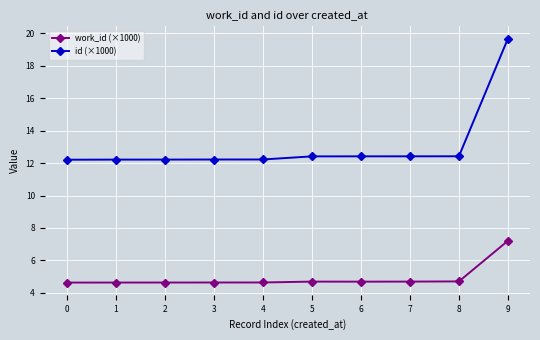

The value of work_id (×1000) at 1 is 4.6. True or false?

True